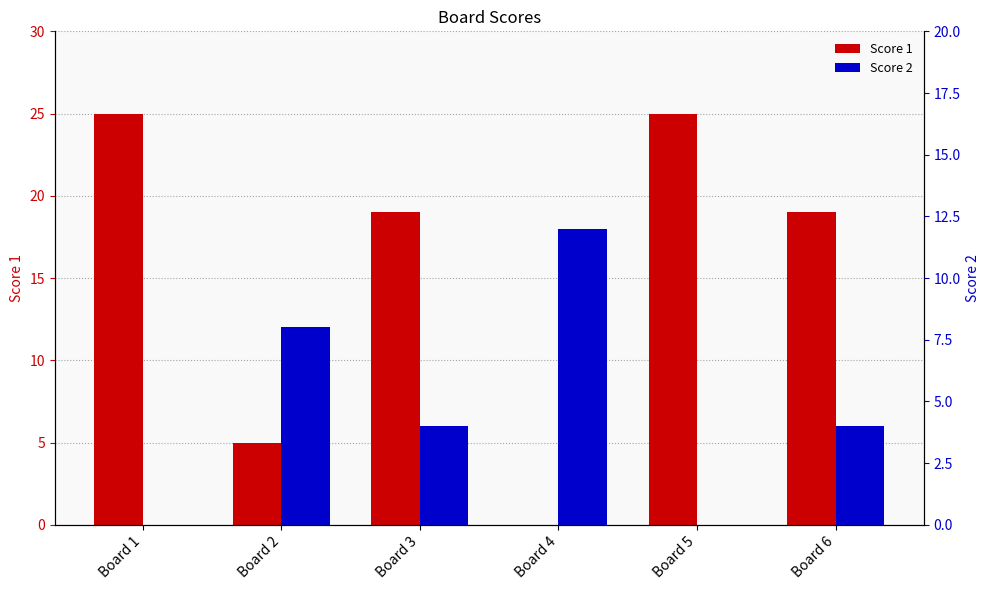

Which series has the largest total across all categories?

Score 1